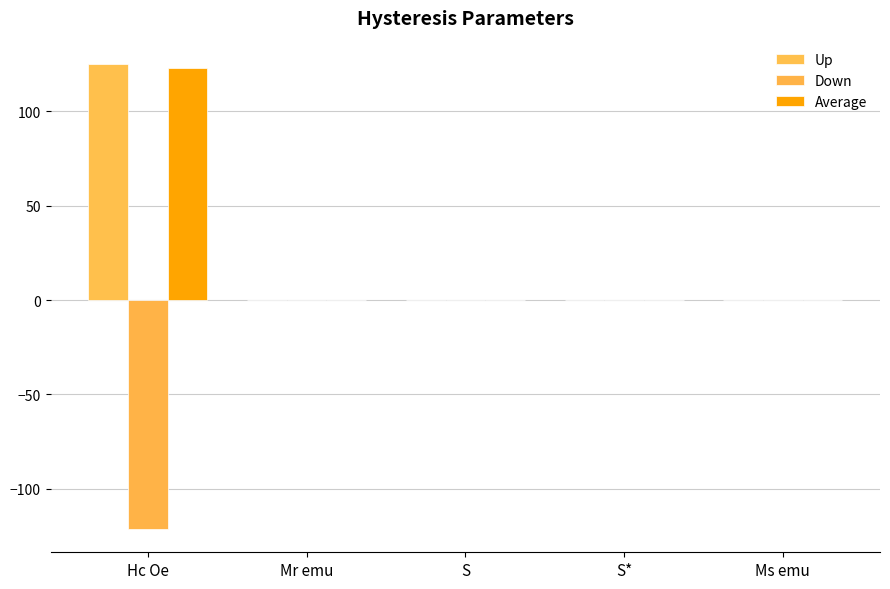

Reading left to right, what are all the values shown in this chart?

Up: 125.1	-0.0	0.2	0.1	0.0
Down: -121.3	0.0	0.2	0.2	-0.0
Average: 123.2	0.0	0.2	0.2	0.0